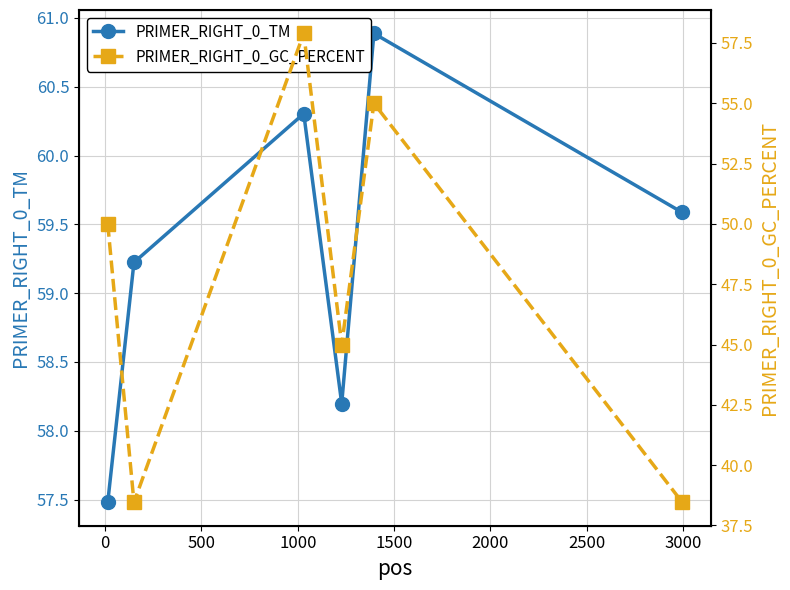

What is the highest value of the PRIMER_RIGHT_0_GC_PERCENT series?

57.9